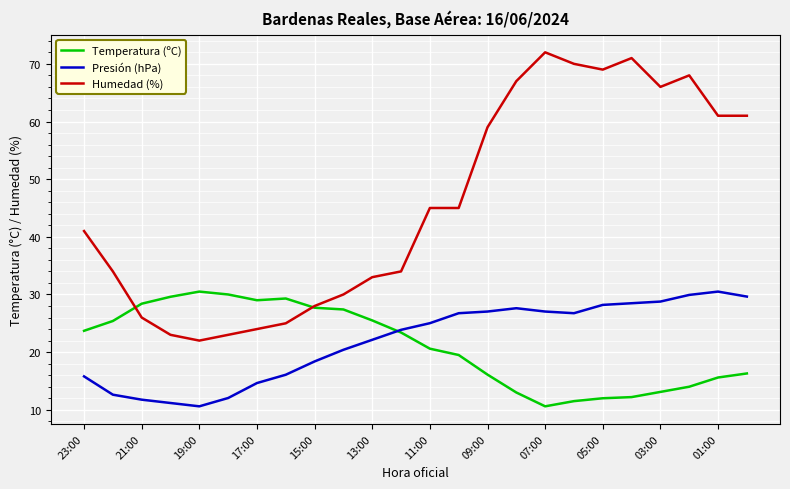

What is the lowest value of the Temperatura (ºC) series?

10.6